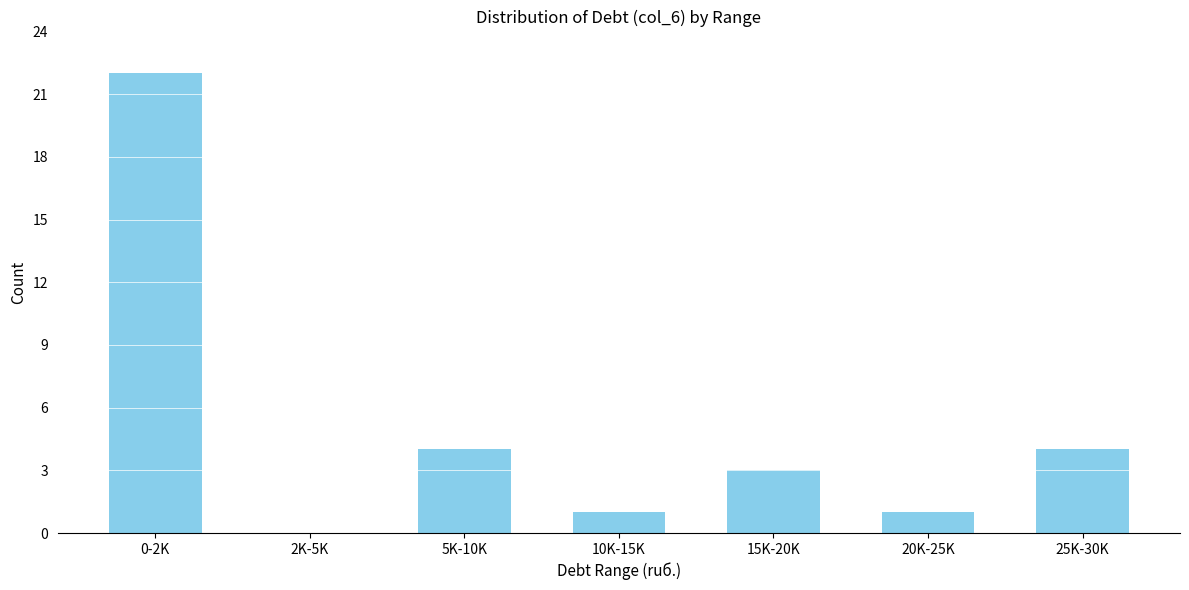

Reading left to right, what are all the values shown in this chart?

0-2K=22	2K-5K=0	5K-10K=4	10K-15K=1	15K-20K=3	20K-25K=1	25K-30K=4